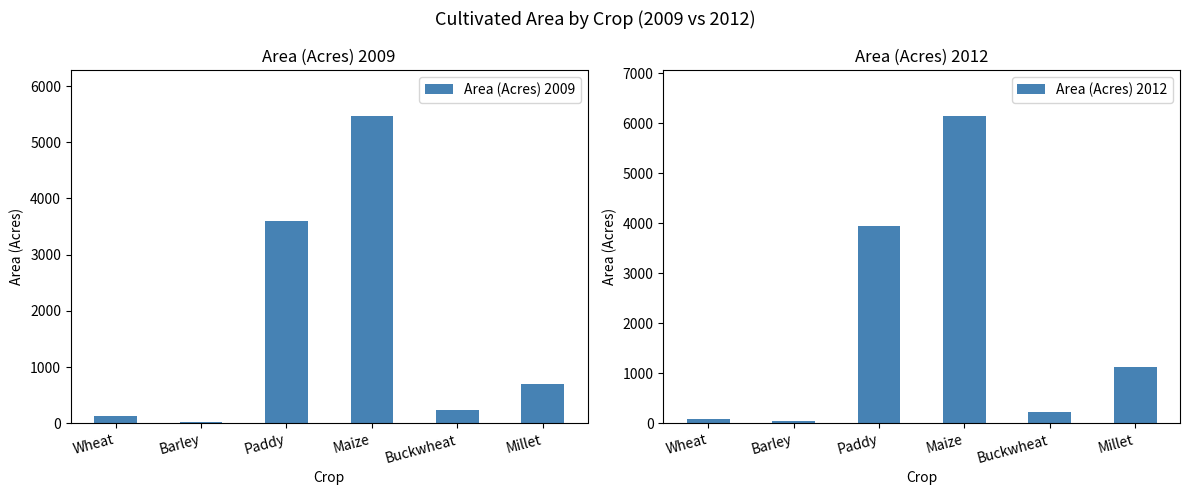

How many groups of bars are there?

6